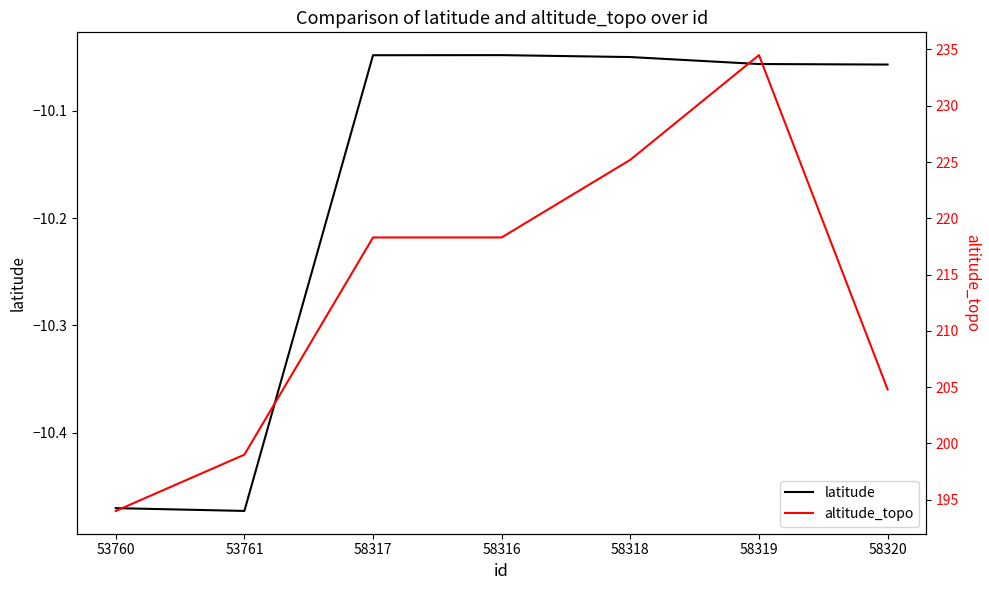

How many categories are shown in the chart?

7